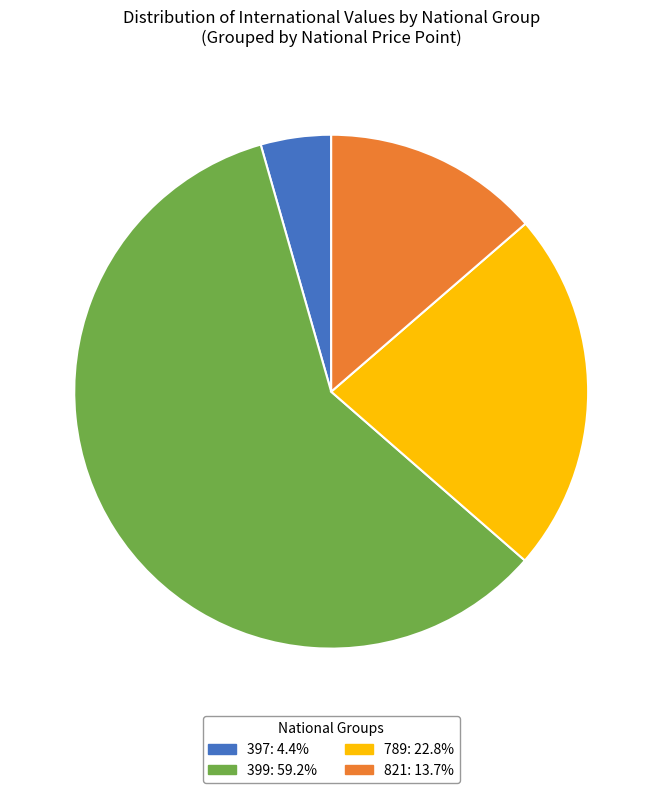

Is there a majority slice in this chart?

Yes